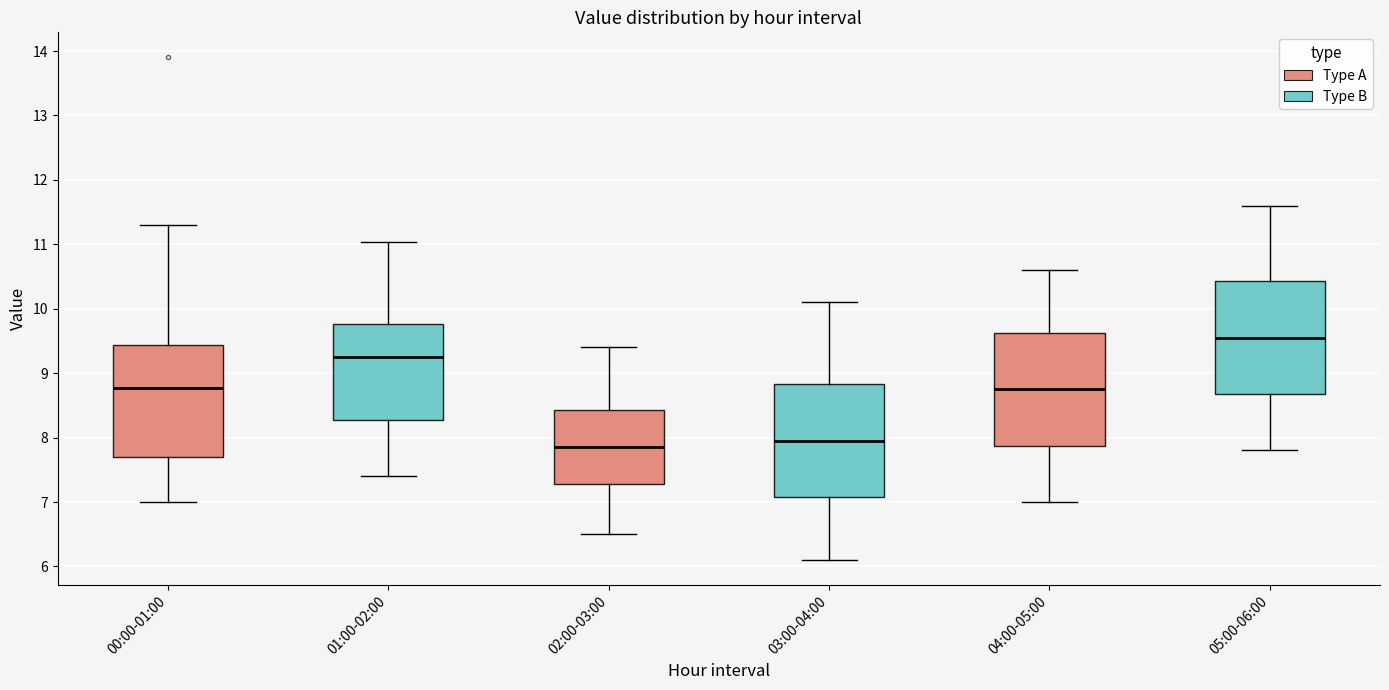

Which box has the lowest median line?

02:00-03:00